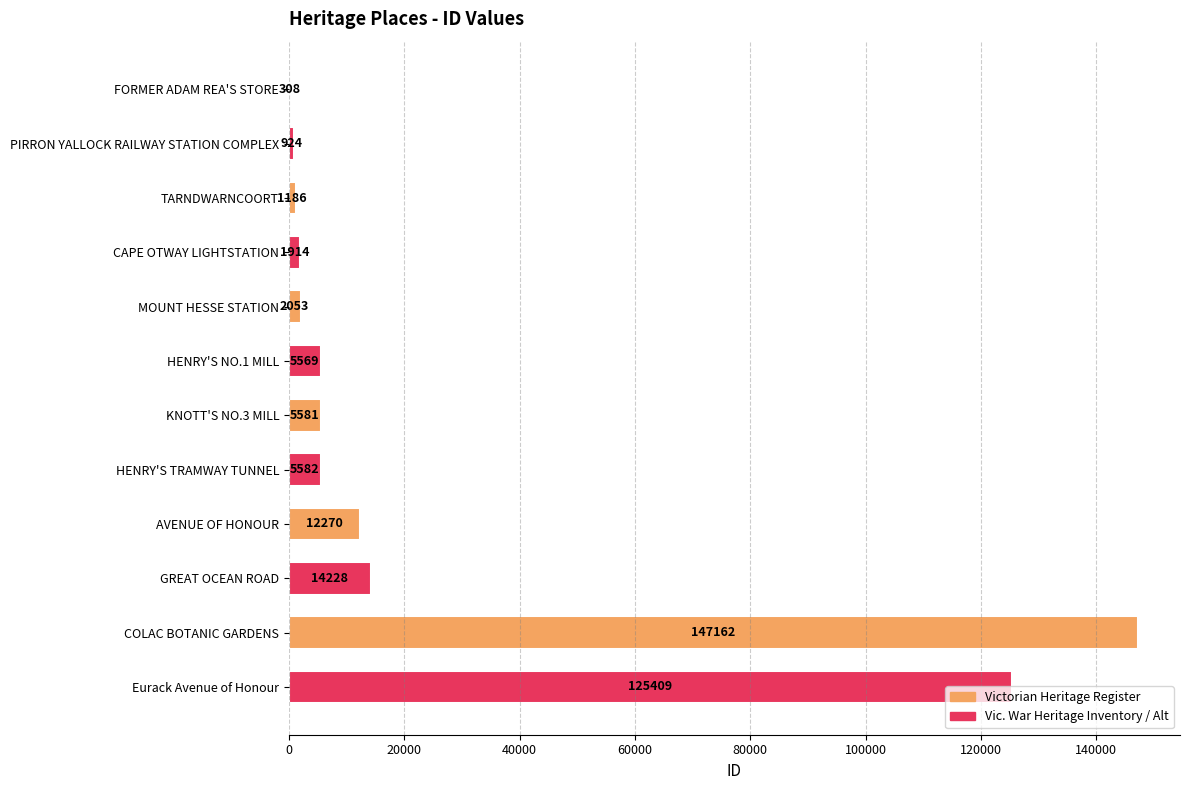

What is the sum of all values?

322186